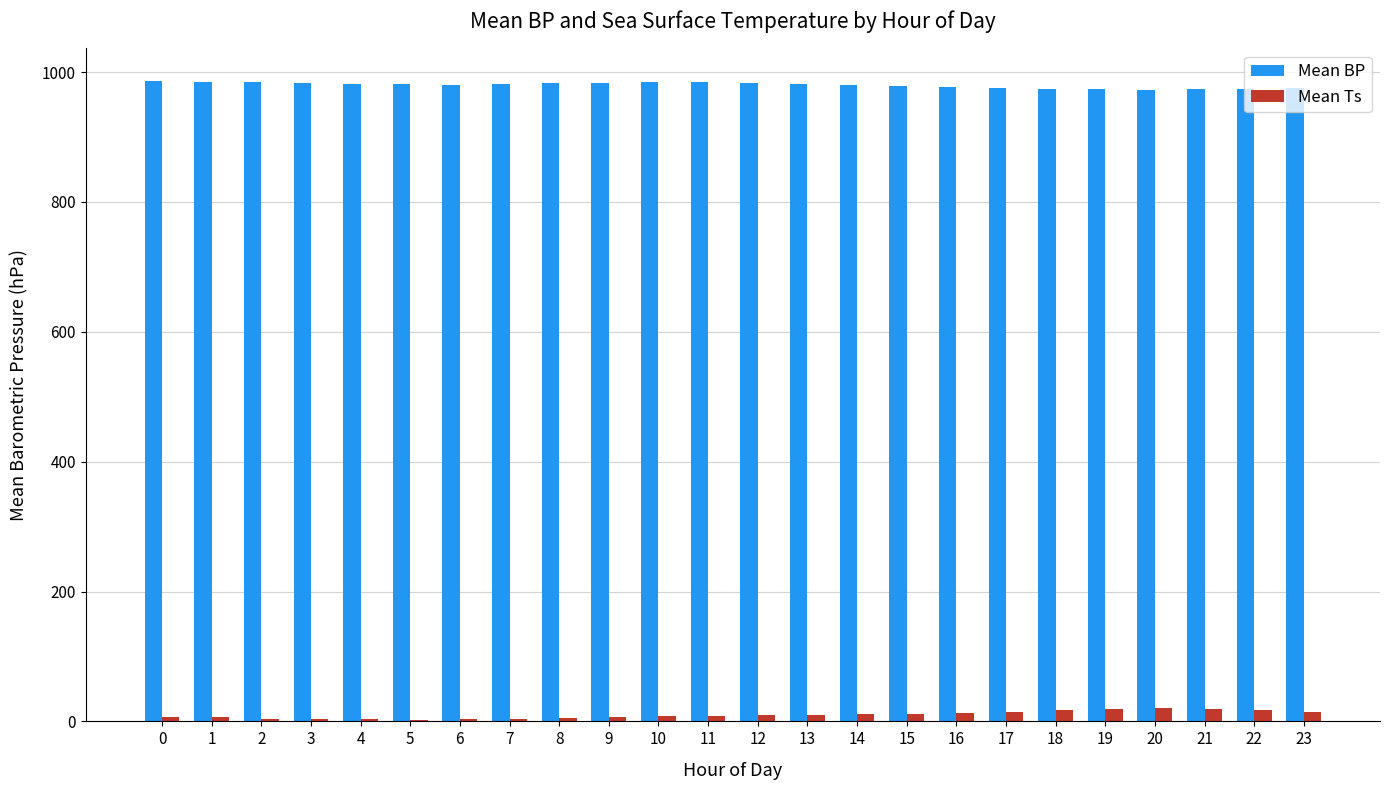

Which series has the largest total across all categories?

Mean BP